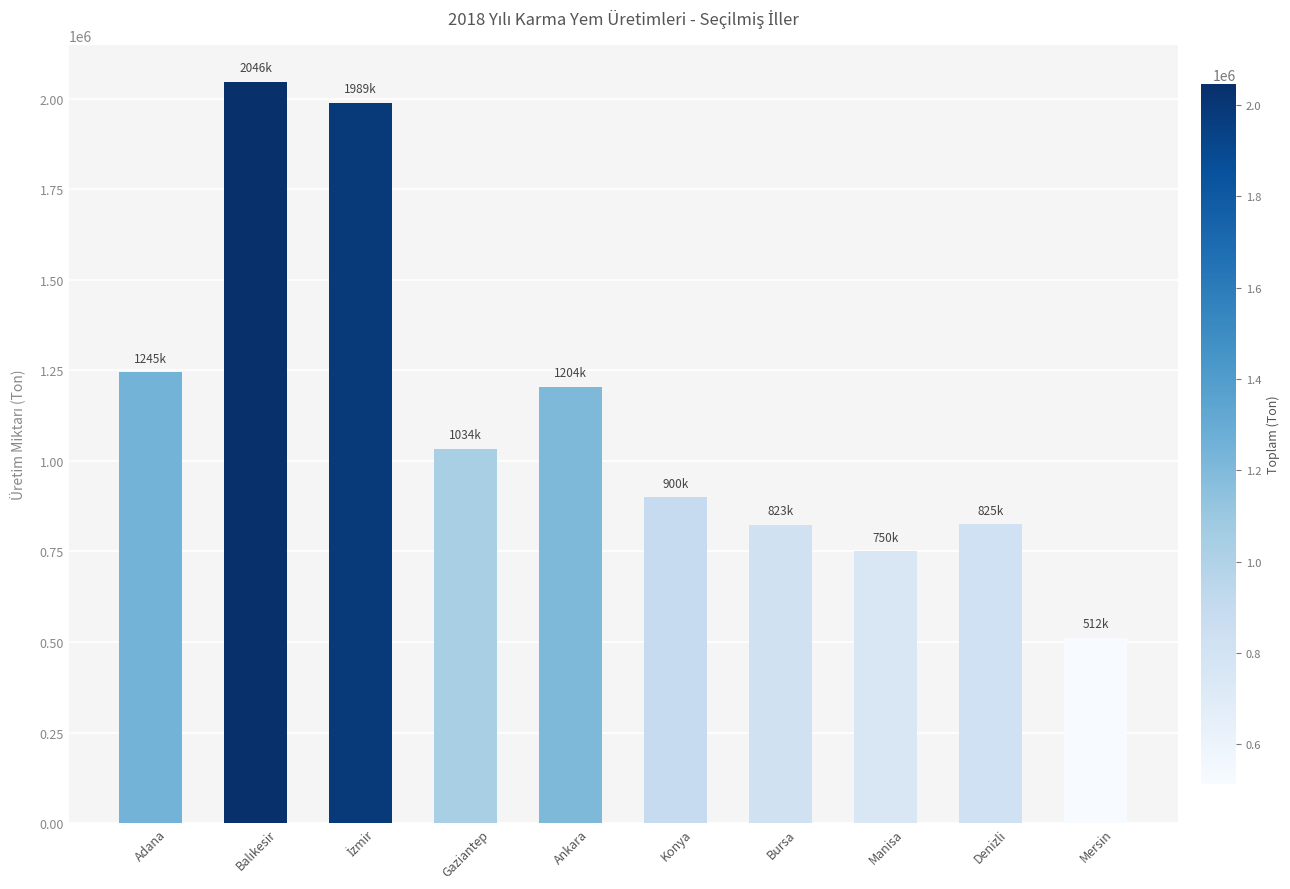

What is the value of the 7th bar from the left?

823960